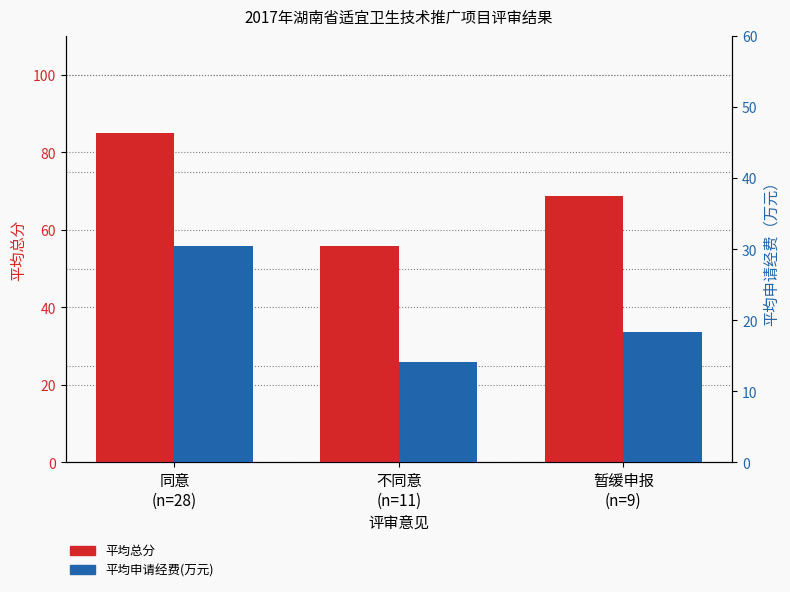

Is it true that 平均总分 equals 57.5 at 同意
(n=28)?

False